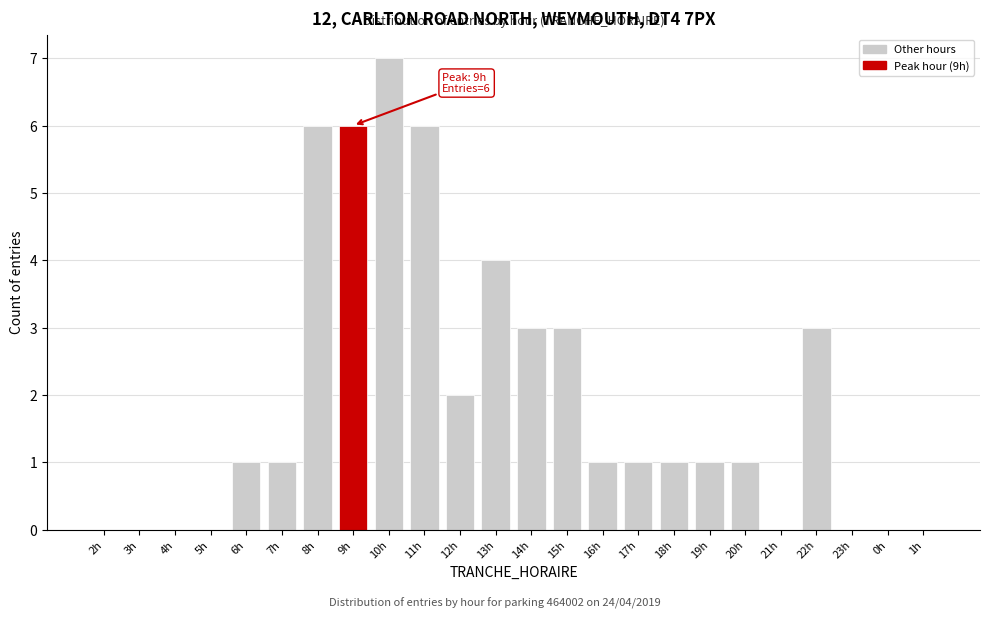

Reading left to right, list all the values displayed in this chart.

2h=0	3h=0	4h=0	5h=0	6h=1	7h=1	8h=6	9h=6	10h=7	11h=6	12h=2	13h=4	14h=3	15h=3	16h=1	17h=1	18h=1	19h=1	20h=1	21h=0	22h=3	23h=0	0h=0	1h=0